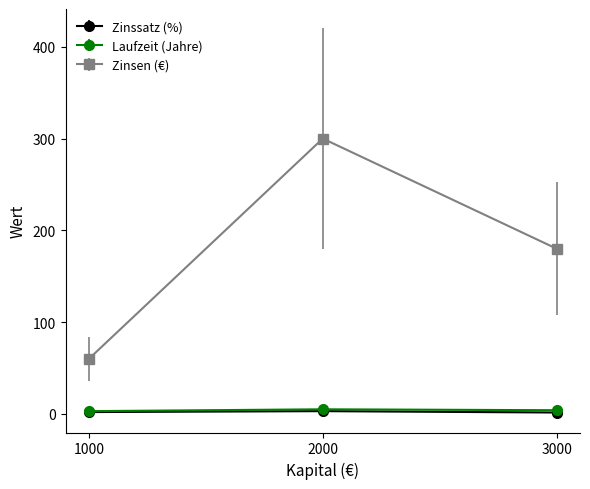

Is it true that Zinssatz (%) equals 1.5 at 3000?

True